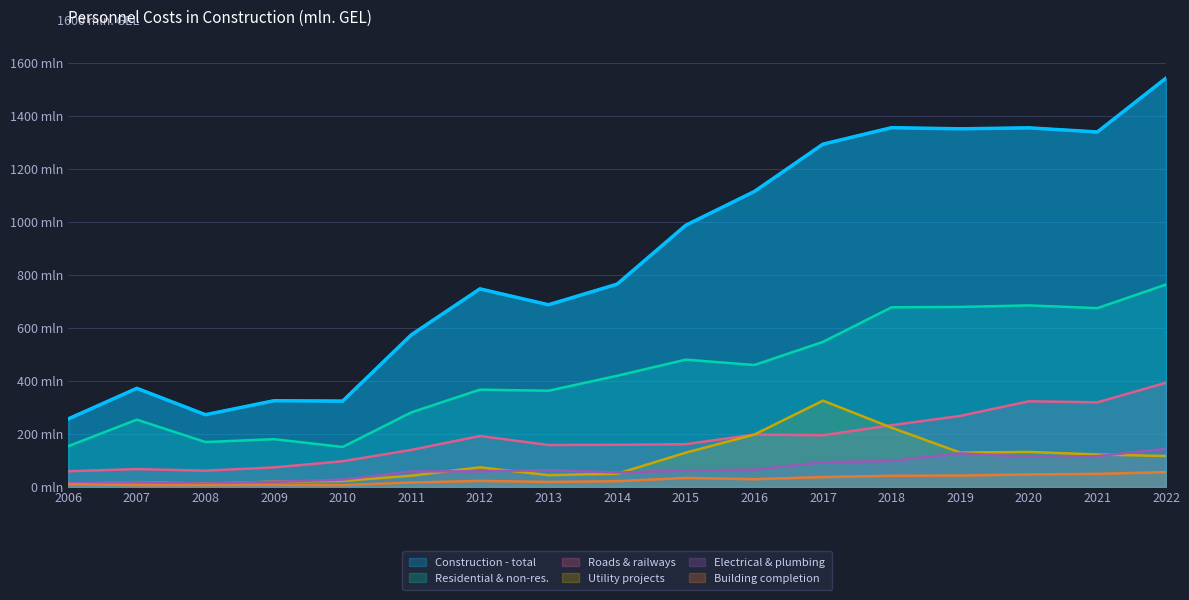

Which has a higher value, 2009 or 2010?

2009